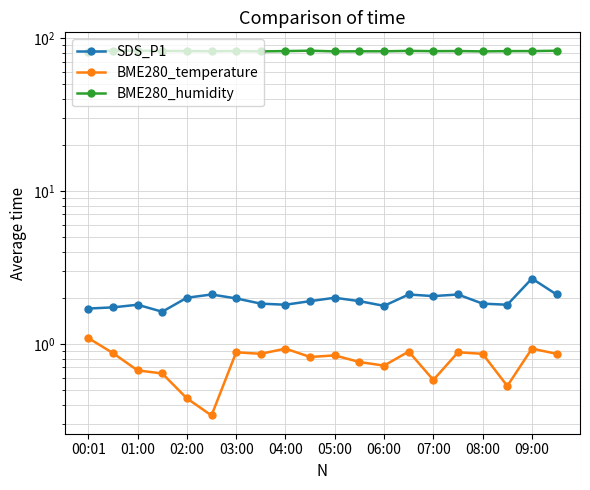

Is it true that SDS_P1 equals 3.1 at 04:00?

False